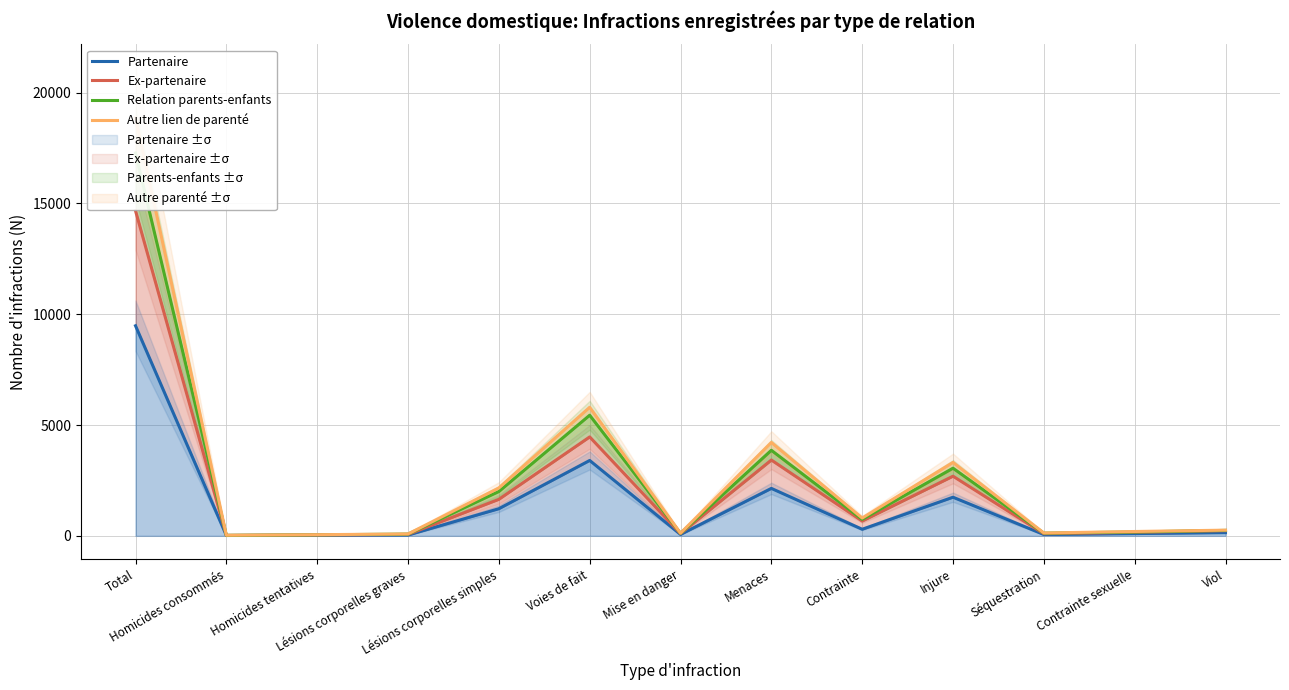

What is the difference between the Relation parents-enfants values at Lésions corporelles graves and Séquestration?

44